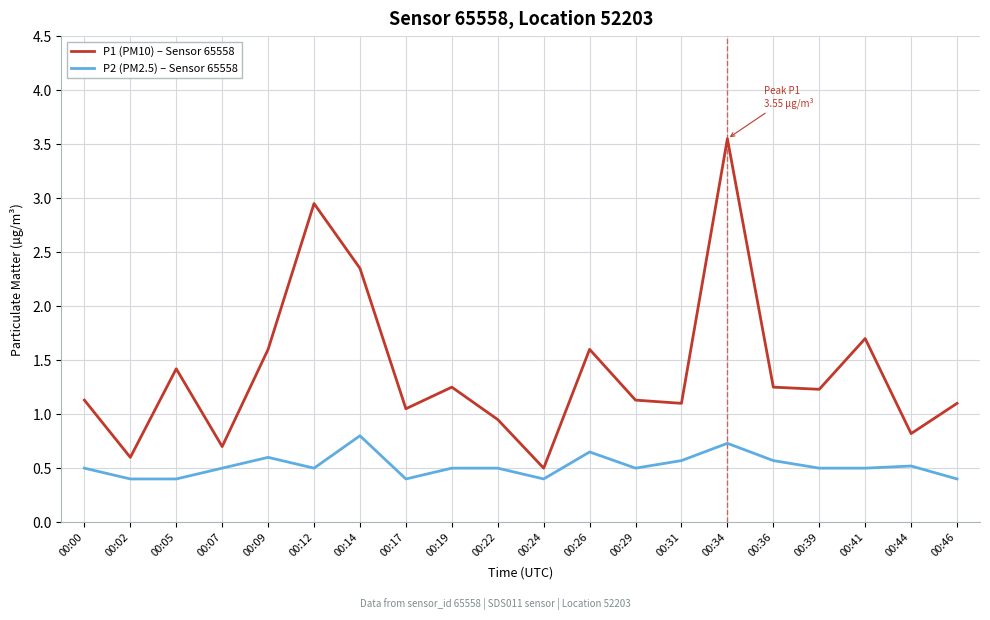

What is the spread (max minus min) of values at 00:05?

1.0